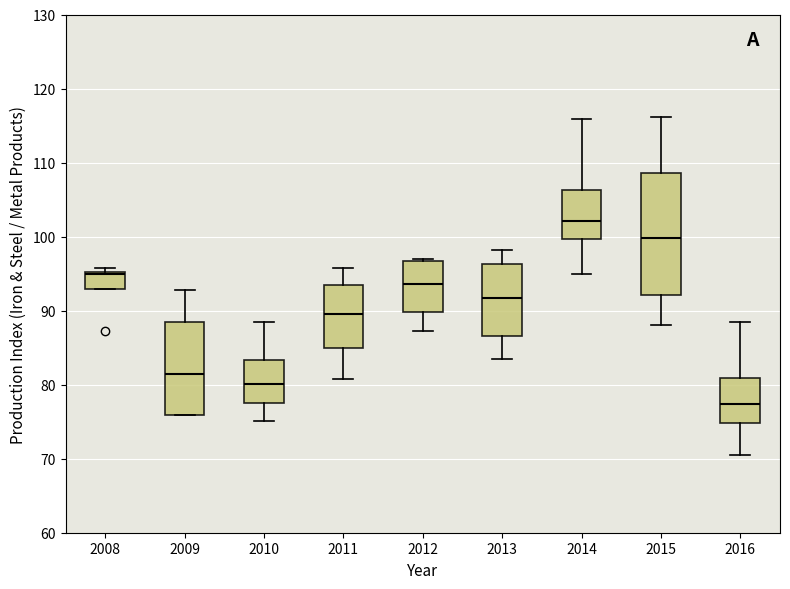

Reading left to right, read every box against the y-axis: the position of its median line, the range the box covers, and the ends of its whiskers. The values are not printed on the chart, so give them approximately, as read against the axis.

2008: median 95, box 93 to 95, whiskers 93 to 96
2009: median 81, box 76 to 88, whiskers 76 to 93
2010: median 80, box 78 to 83, whiskers 75 to 88
2011: median 90, box 85 to 93, whiskers 81 to 96
2012: median 94, box 90 to 97, whiskers 87 to 97 (just above the box's upper edge)
2013: median 92, box 87 to 96, whiskers 83 to 98
2014: median 102, box 100 to 106, whiskers 95 to 116
2015: median 100, box 92 to 109, whiskers 88 to 116
2016: median 77, box 75 to 81, whiskers 71 to 88